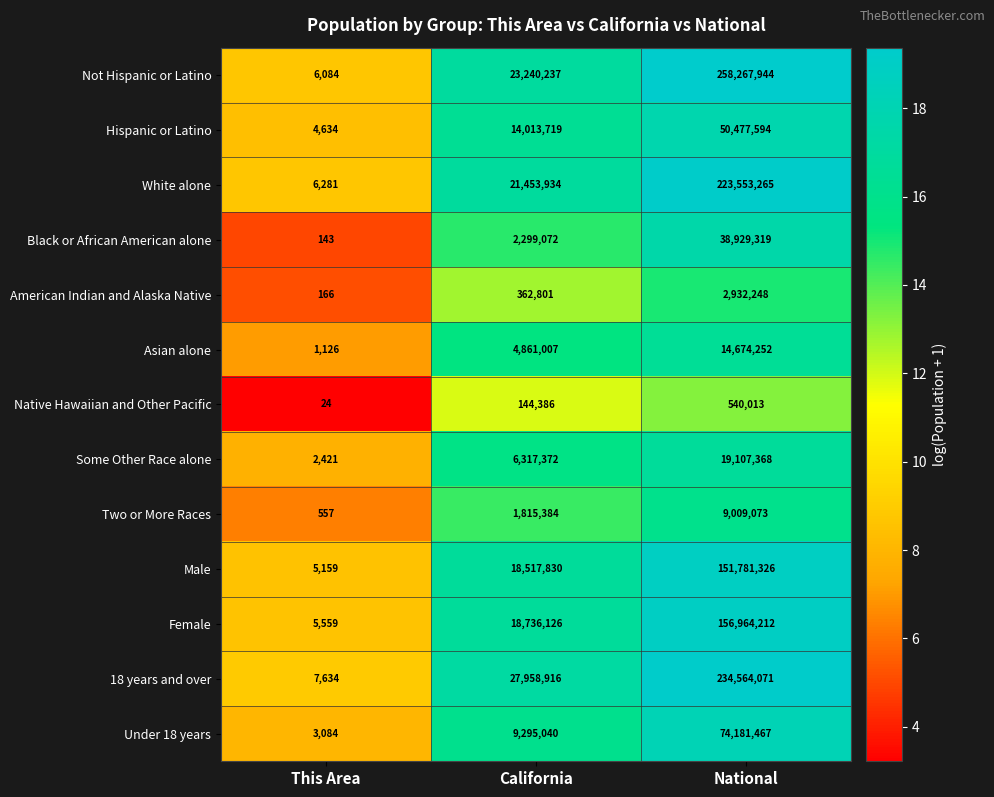

Which series has the largest range (max minus min)?

Not Hispanic or Latino